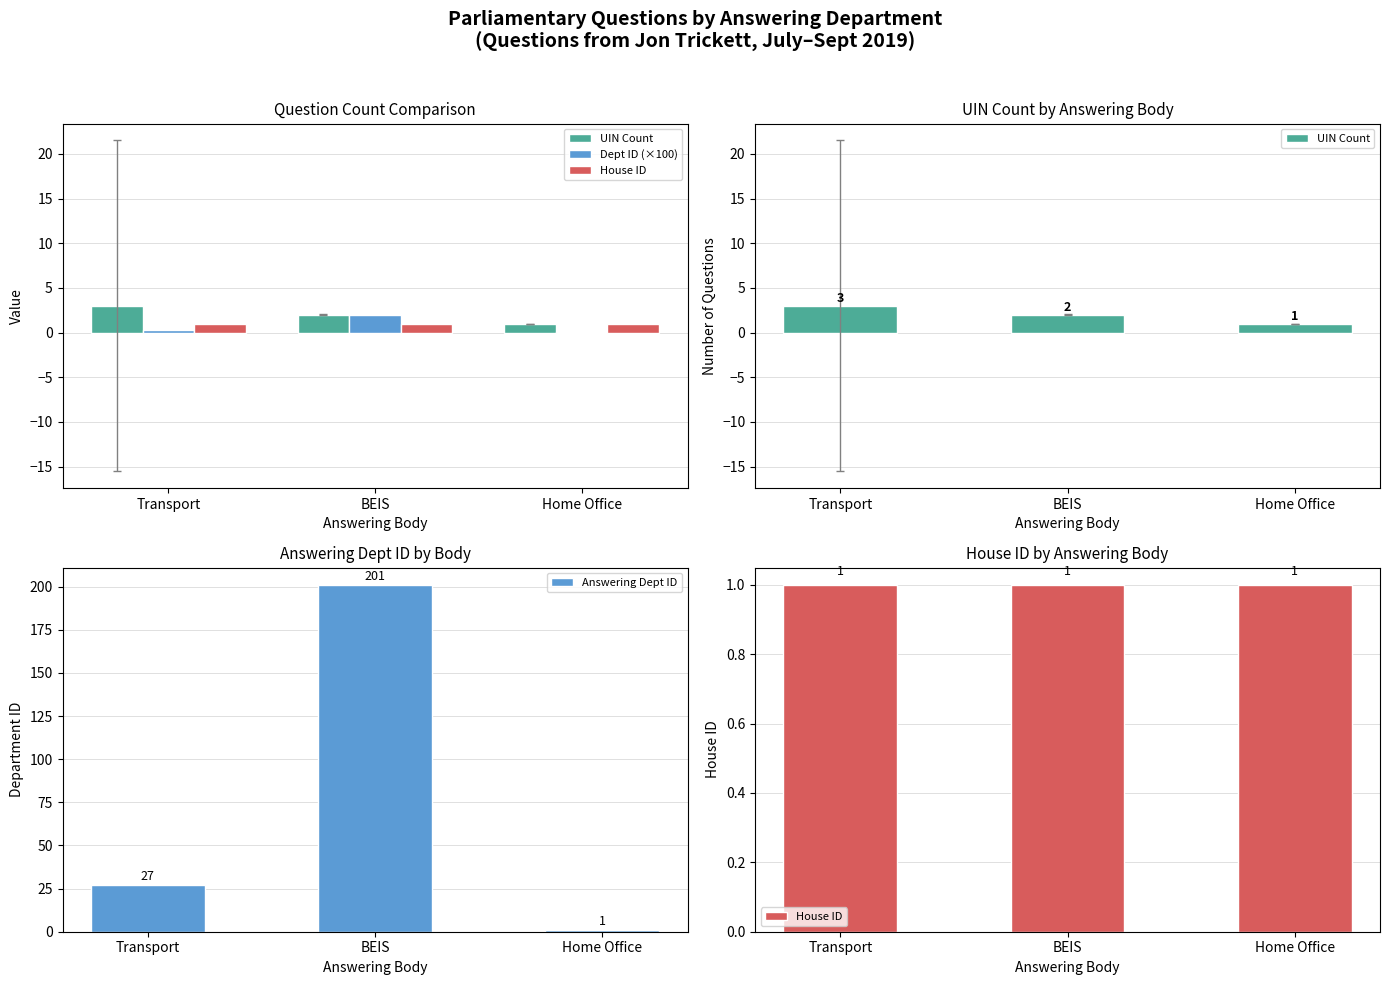

Reading left to right, extract all data points from this chart.

UIN Count: 3.0	2.0	1.0
Dept ID (×100): 0.3	2.0	0.0
House ID: 1.0	1.0	1.0
Answering Dept ID: 27.0	201.0	1.0